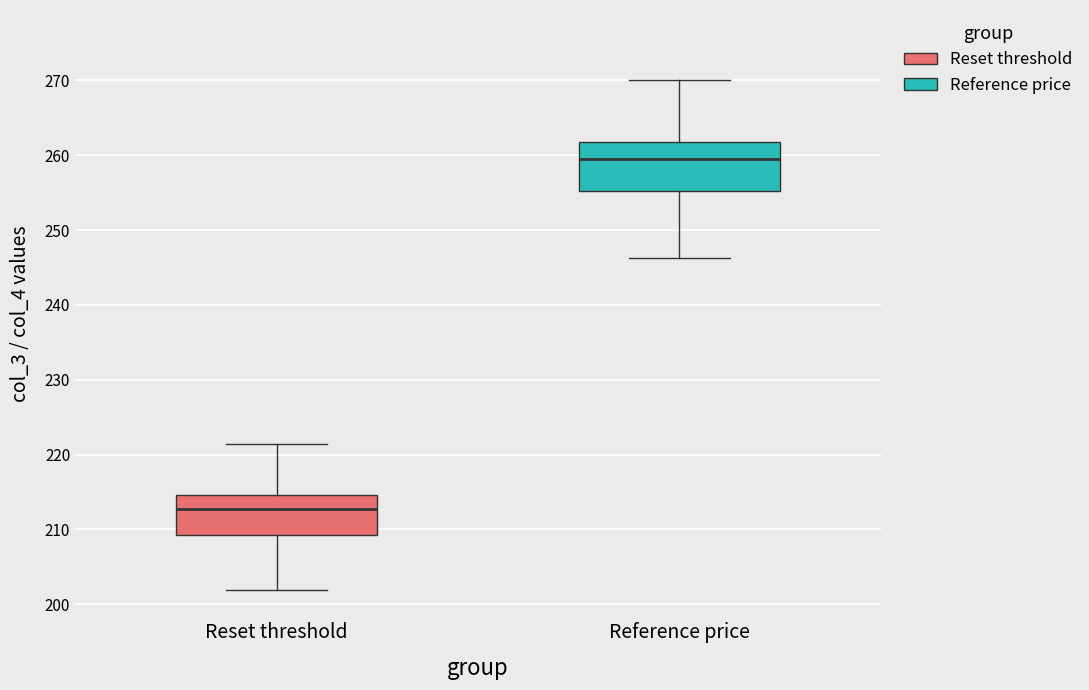

Comparing the boxes themselves (not the whiskers), which one is the tallest?

Reference price